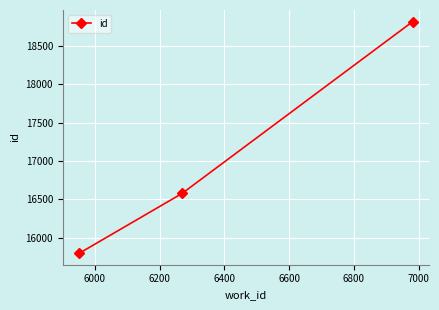

What is the difference between the maximum and minimum values?

3016